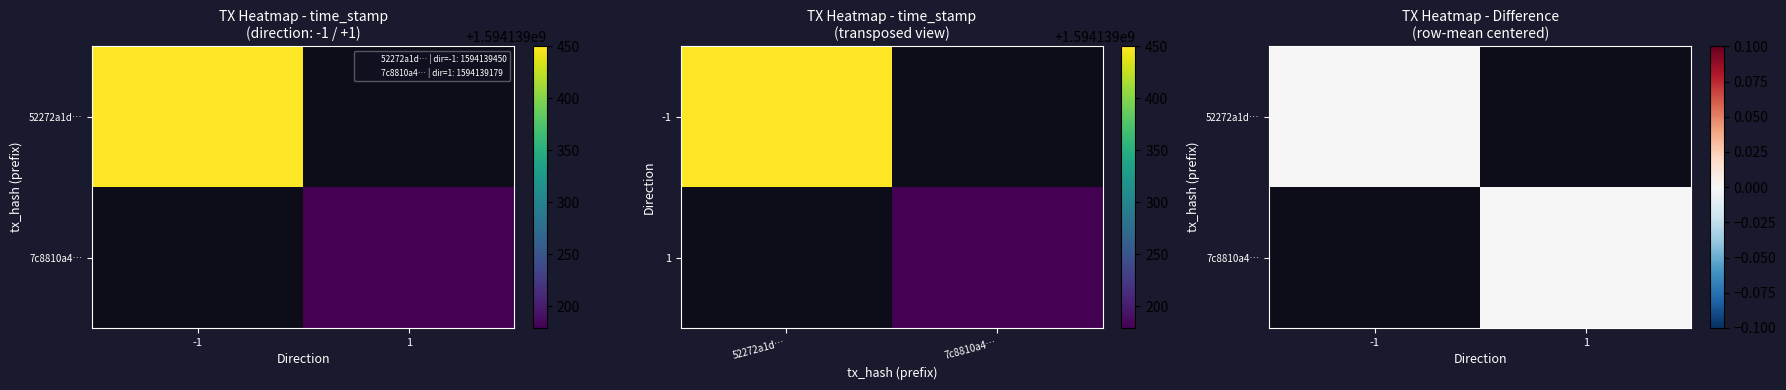

What is the sum of all 7c8810a4341f0203896702c7336f6b6919a8c0b values?

1594139179